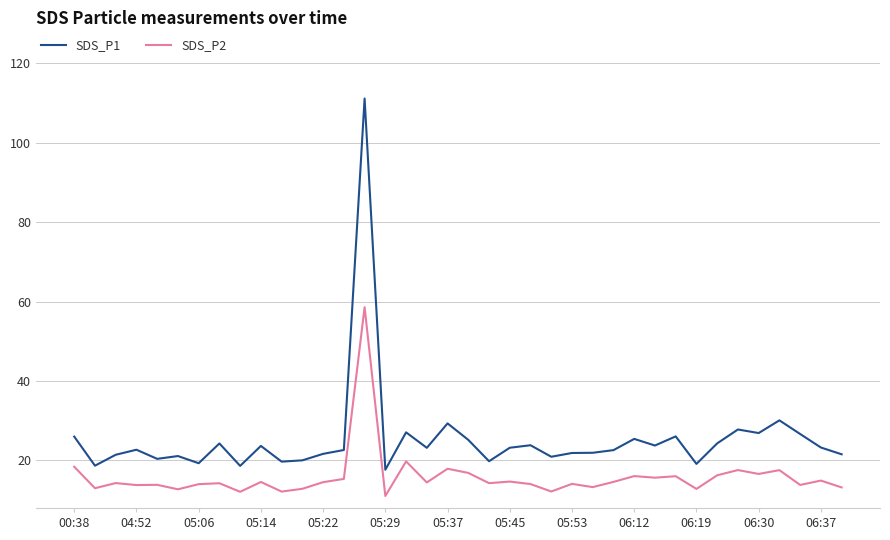

Which series has the largest range (max minus min)?

SDS_P1